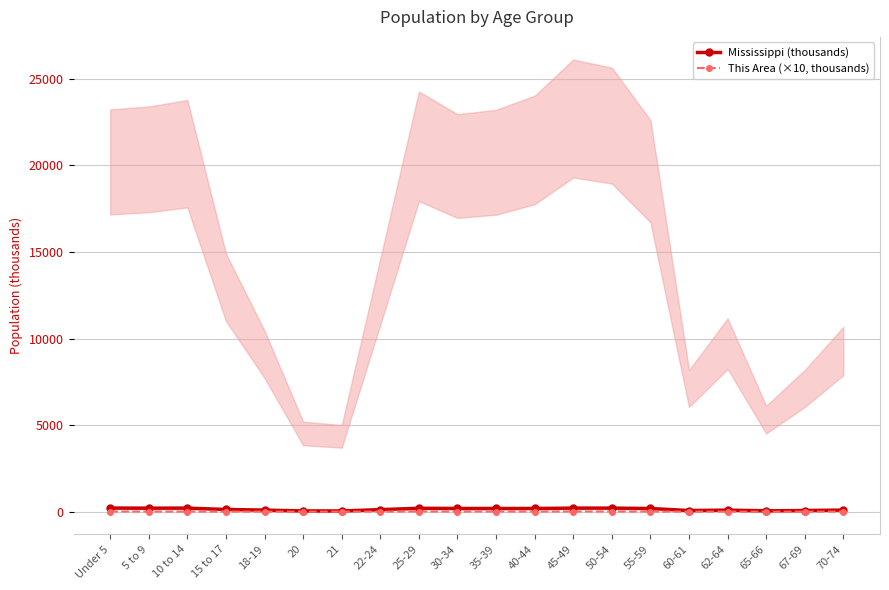

True or false: Mississippi (thousands) has more than 1 points higher than both neighbors.

True